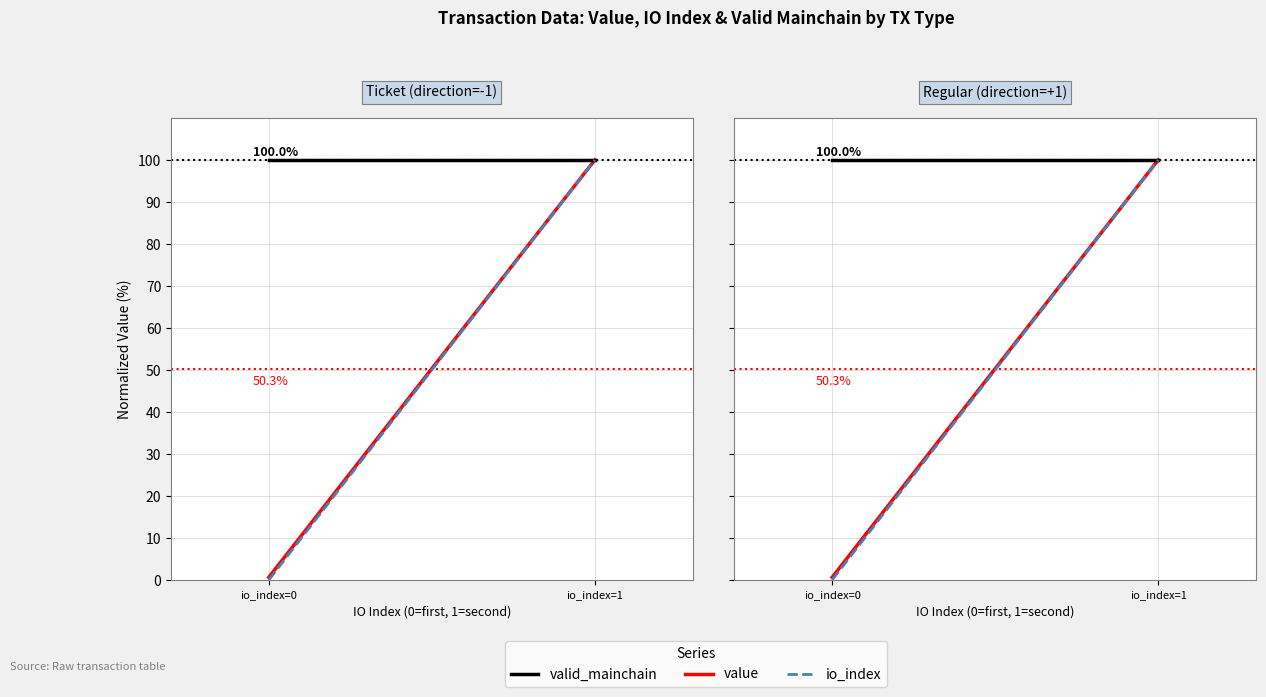

At how many categories does at least one series exceed 8?

2